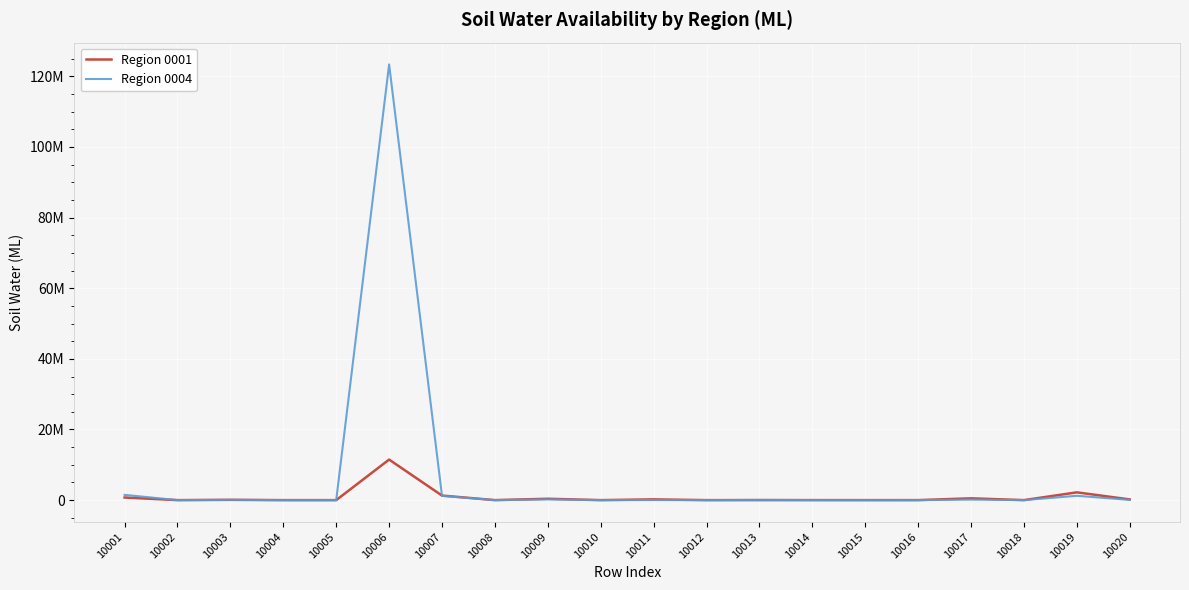

Between which two adjacent categories do Region 0004 and Region 0001 first intersect?

10001 and 10002